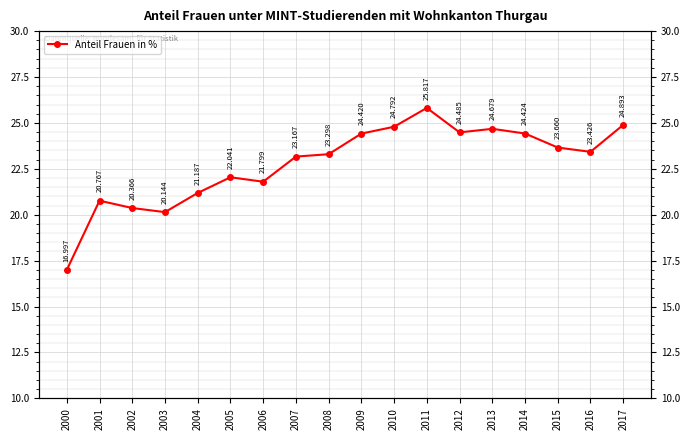

What is the average value?

22.8